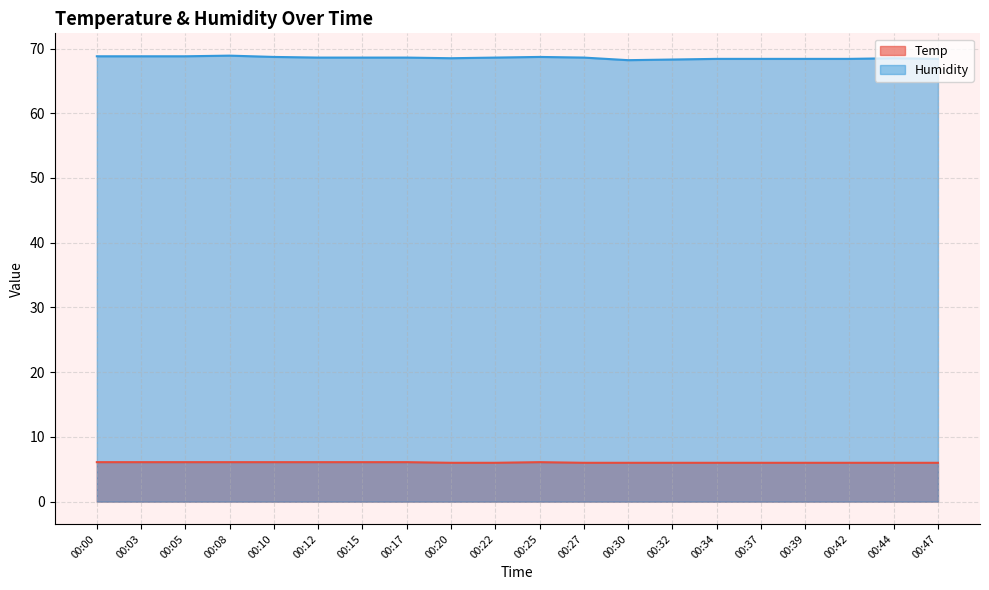

Reading right to left, transcribe all the data shown in this chart.

Temp: 00:47=6.0	00:44=6.0	00:42=6.0	00:39=6.0	00:37=6.0	00:34=6.0	00:32=6.0	00:30=6.0	00:27=6.0	00:25=6.1	00:22=6.0	00:20=6.0	00:17=6.1	00:15=6.1	00:12=6.1	00:10=6.1	00:08=6.1	00:05=6.1	00:03=6.1	00:00=6.1
Humidity: 00:47=68.4	00:44=68.5	00:42=68.4	00:39=68.4	00:37=68.4	00:34=68.4	00:32=68.3	00:30=68.2	00:27=68.6	00:25=68.7	00:22=68.6	00:20=68.5	00:17=68.6	00:15=68.6	00:12=68.6	00:10=68.7	00:08=68.9	00:05=68.8	00:03=68.8	00:00=68.8